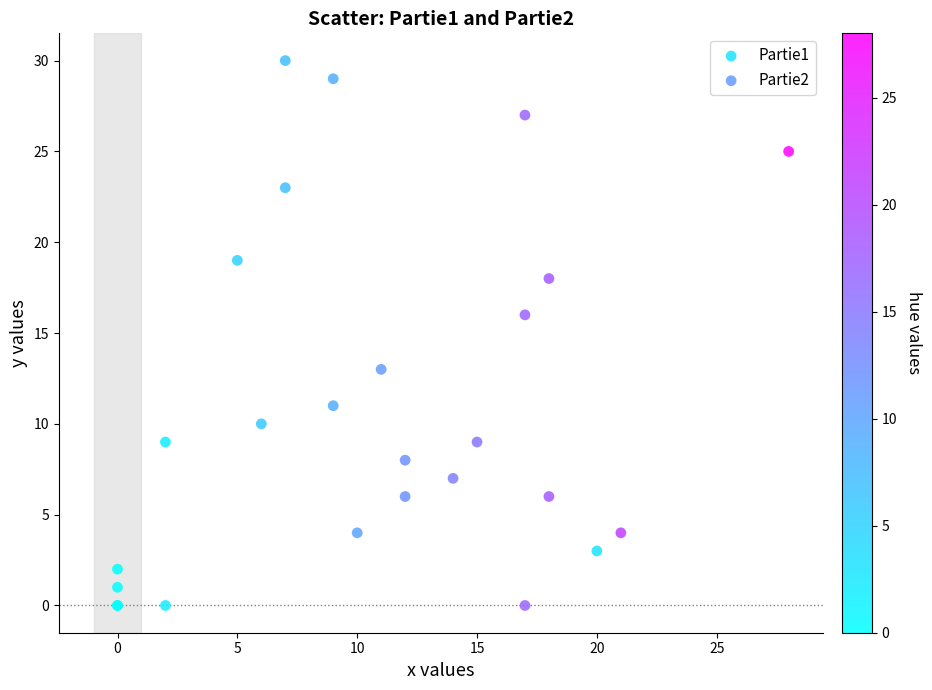

Which series has the largest Y range (max minus min)?

Partie1